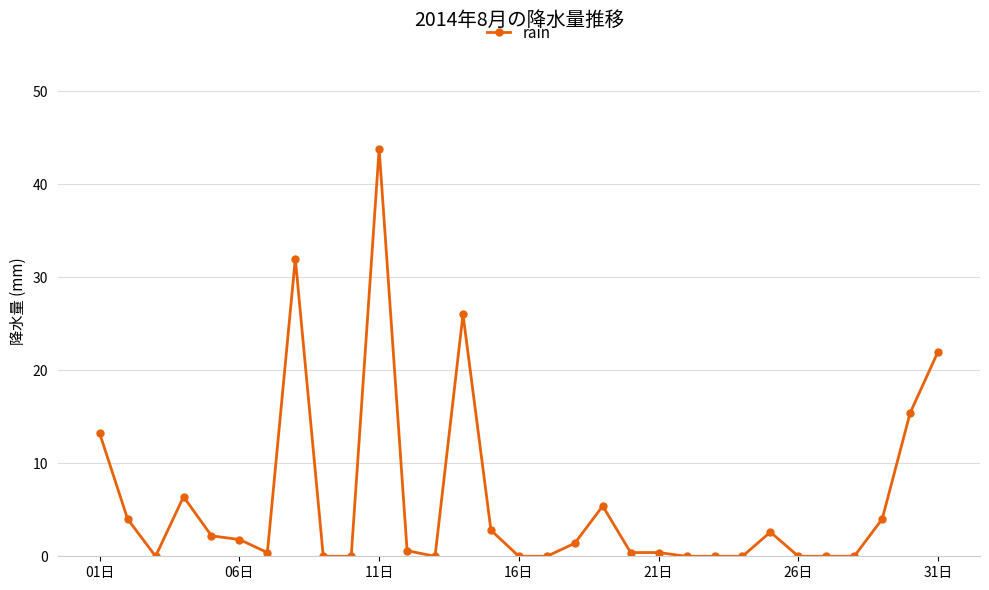

What is the maximum value shown in the chart?

43.8